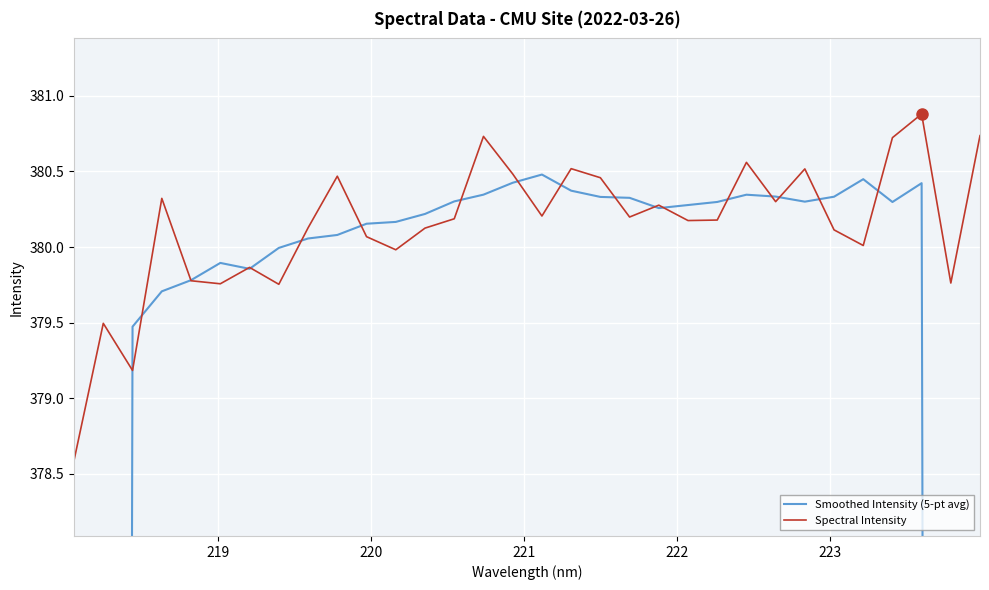

True or false: Smoothed Intensity (5-pt avg) and Spectral Intensity cross at least once.

True